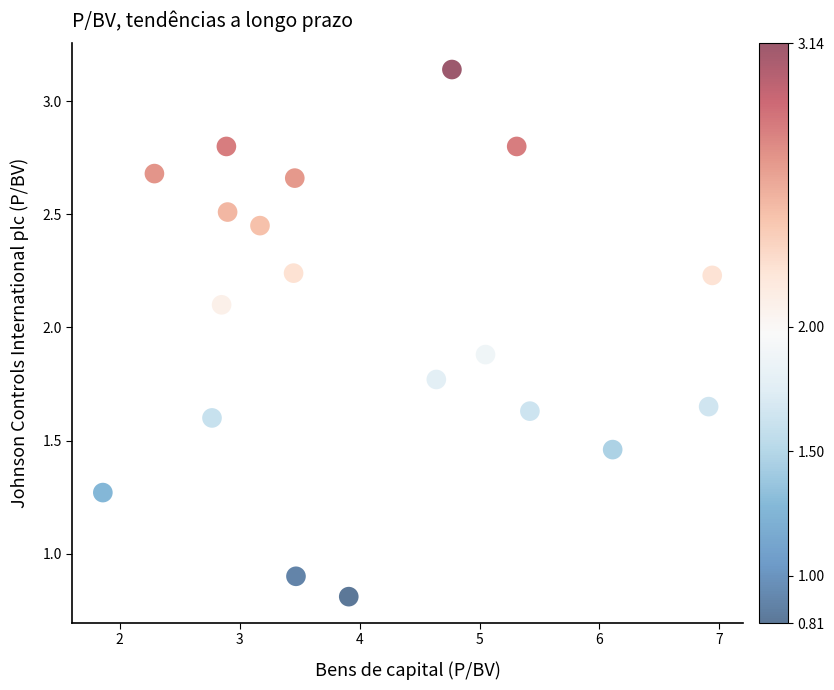

What Y value in the scatter plot is closest to 1?

0.9